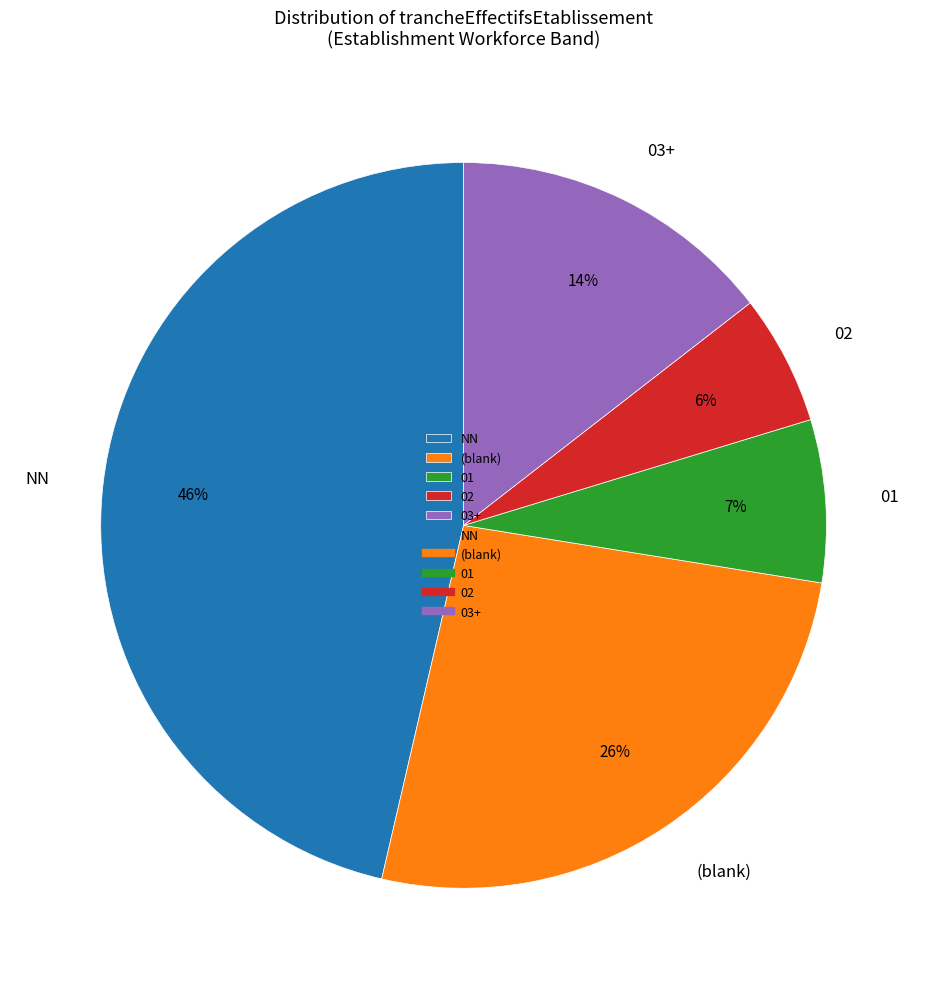

Do 01 and 02 together represent more than half of the pie?

No